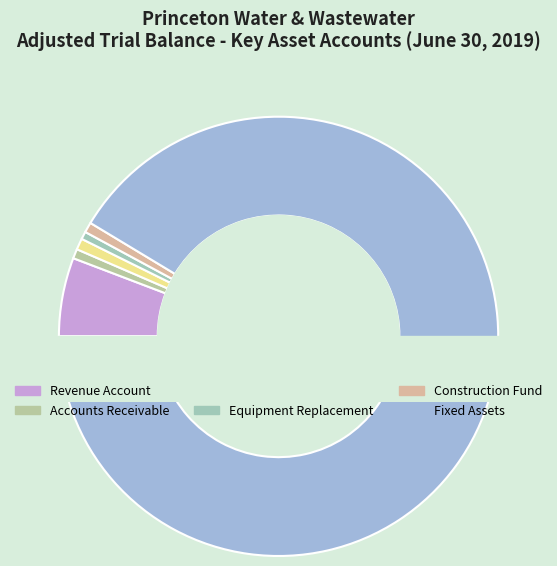

Which slice is the largest?

Fixed Assets